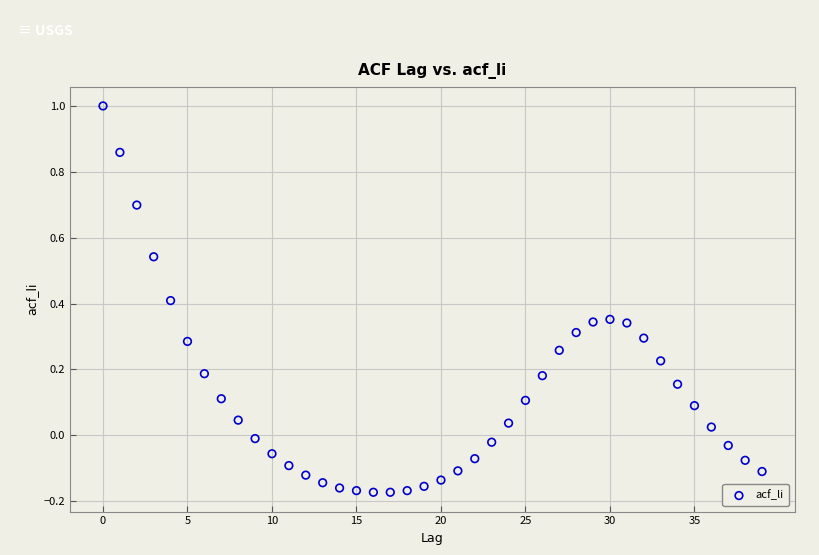

What is the range of Y values (max minus min)?

1.2